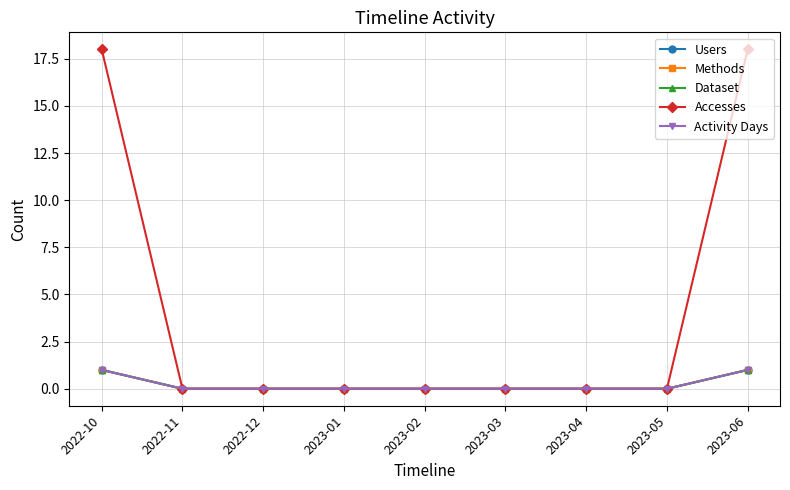

Does the chart have visible grid lines?

Yes